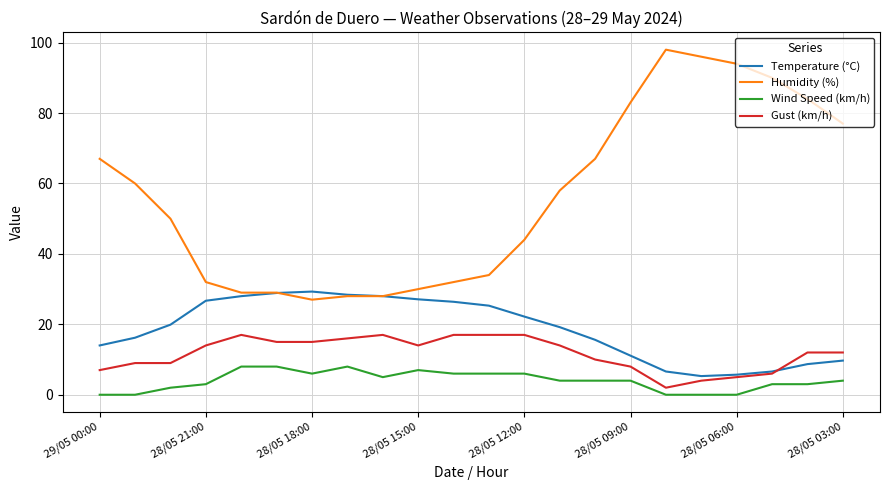

True or false: Wind Speed (km/h) and Temperature (°C) cross at least once.

False